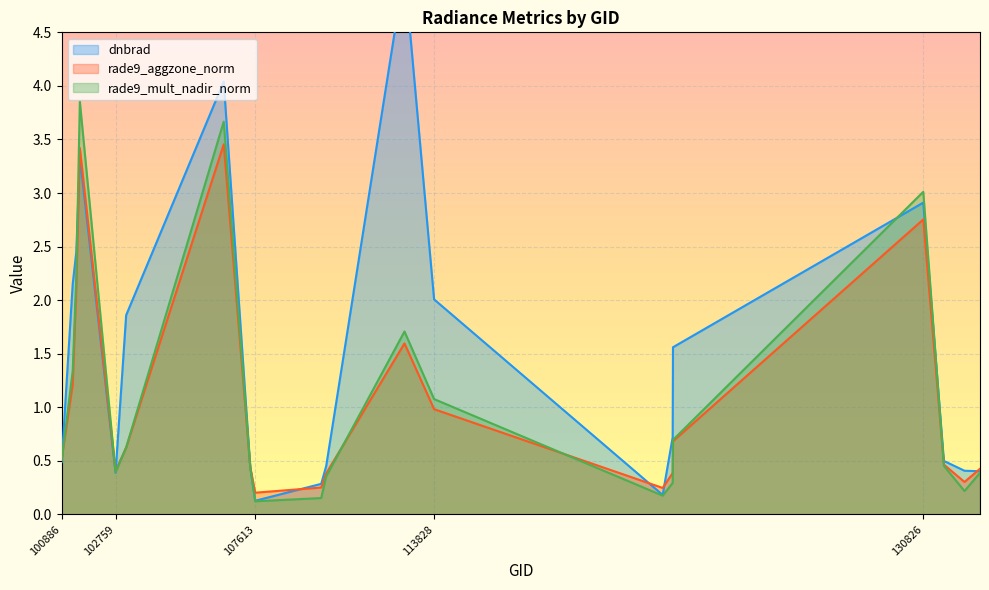

What is the sum of the dnbrad values at 113828 and 107440?

2.4